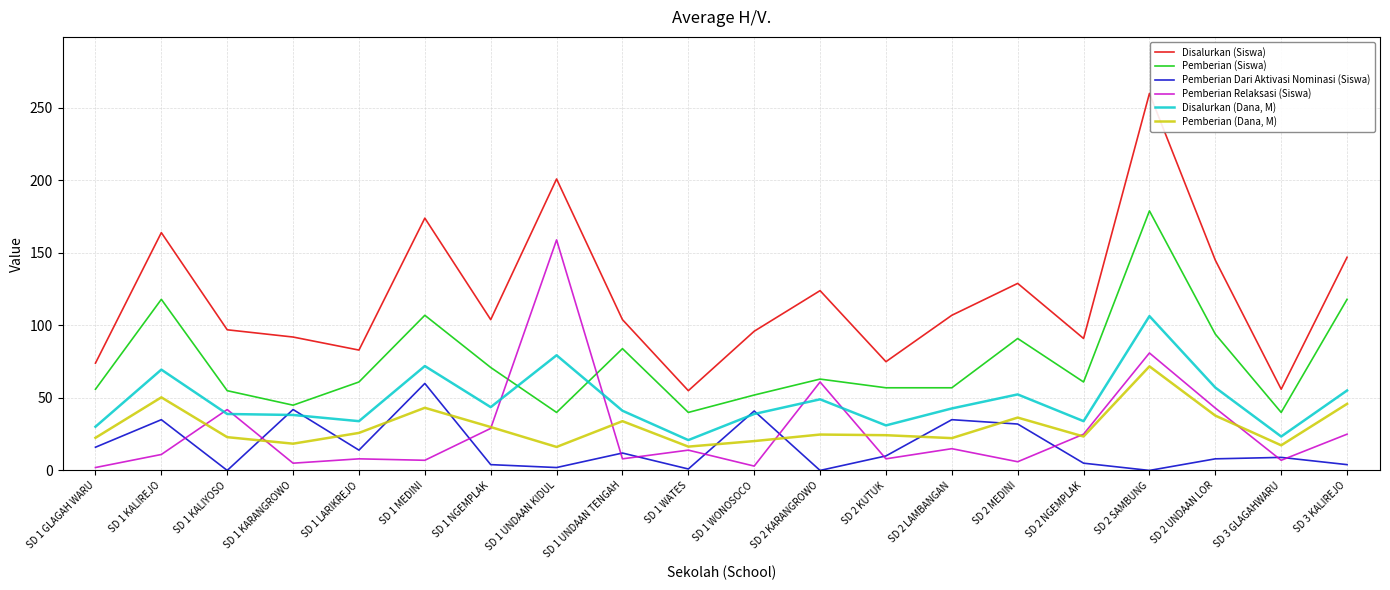

Where is Pemberian Relaksasi (Siswa) nearest to the value 80?

SD 2 SAMBUNG